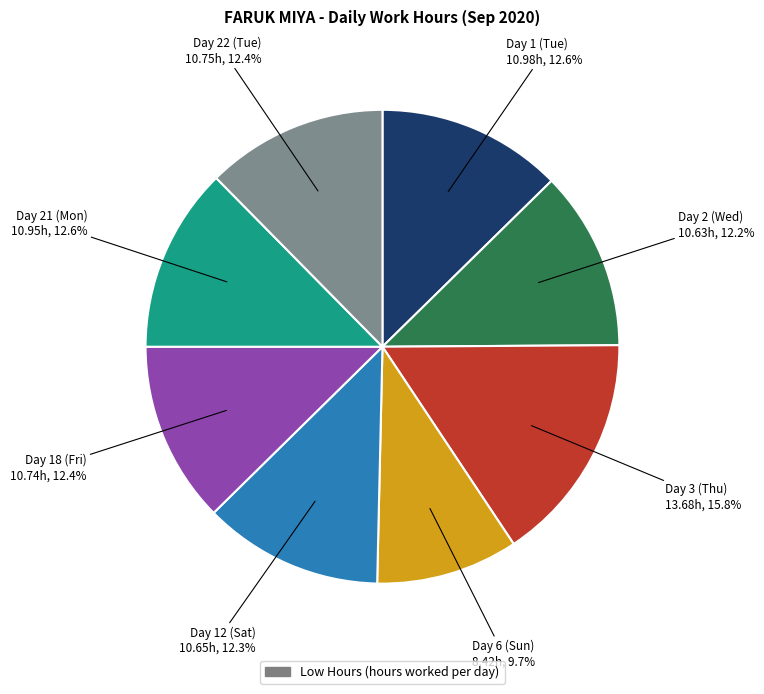

Is there a majority slice in this chart?

No